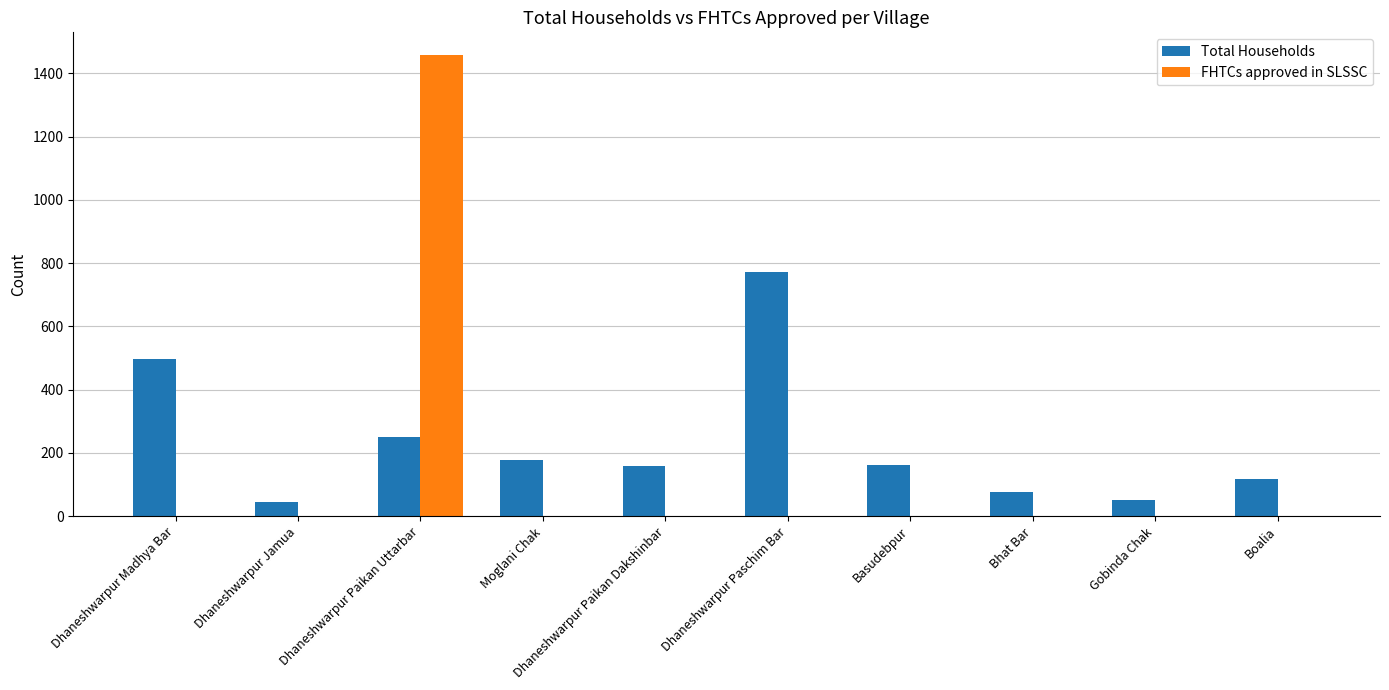

The Total Households series shows 1031 at Dhaneshwarpur Paschim Bar. True or false?

False